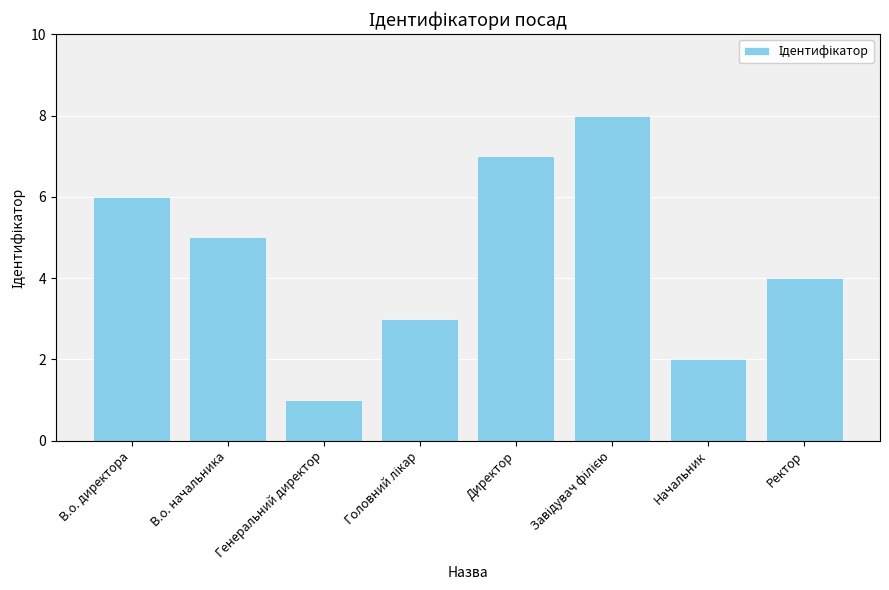

Read the value at В.о. начальника.

5